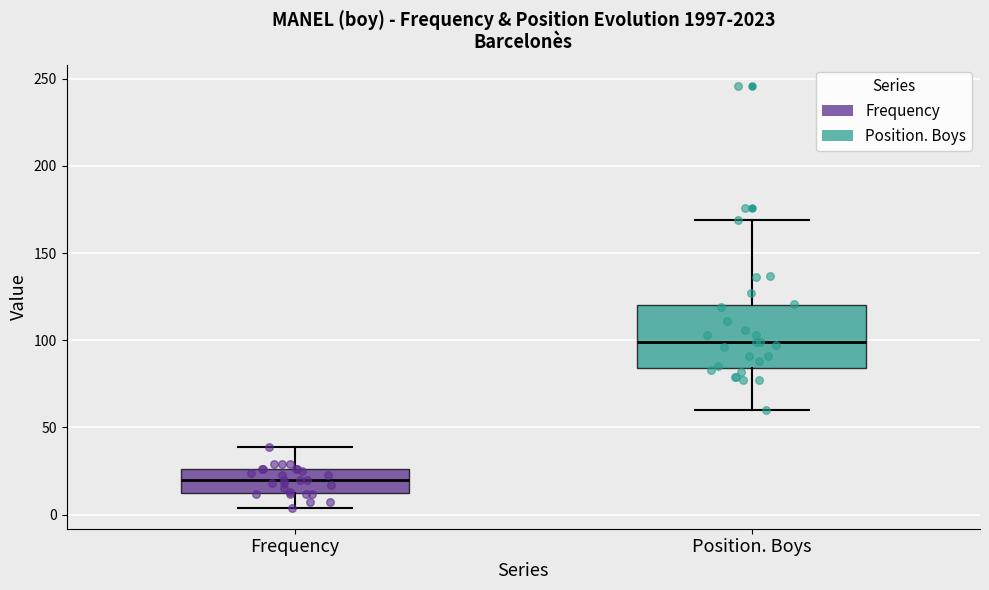

Reading left to right, read every box against the y-axis: the position of its median line, the range the box covers, and the ends of its whiskers. The values are not printed on the chart, so give them approximately, as read against the axis.

Frequency: median 20, box 15 to 25, whiskers 5 to 40
Position. Boys: median 100, box 85 to 120, whiskers 60 to 170